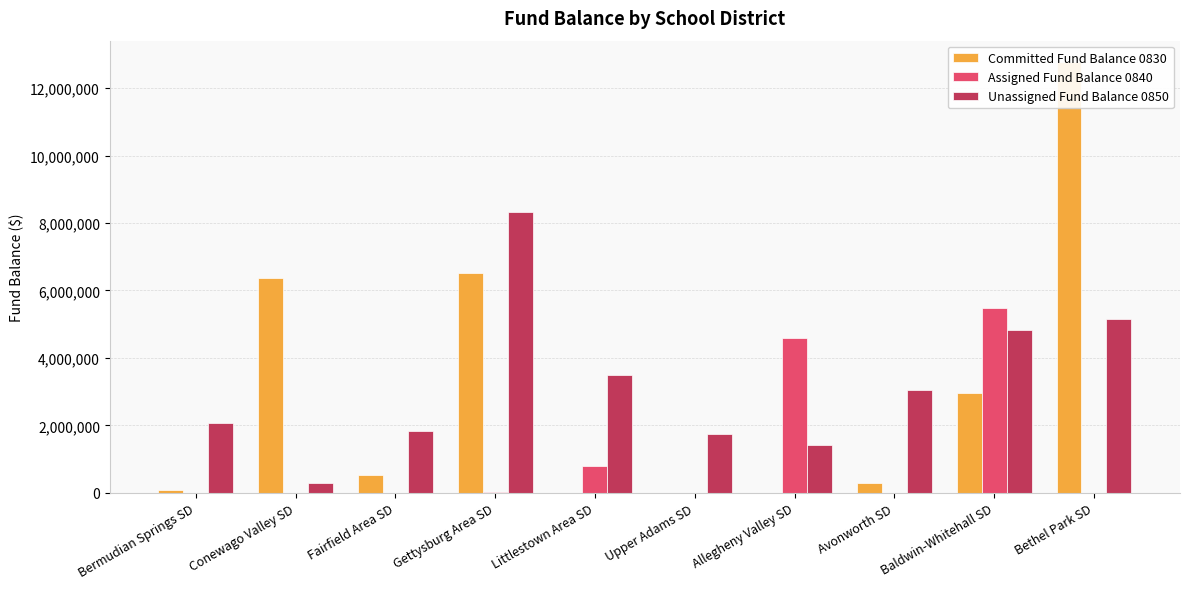

Reading left to right, list all the values displayed in this chart.

Committed Fund Balance 0830: Bermudian Springs SD=90568	Conewago Valley SD=6384118	Fairfield Area SD=539000	Gettysburg Area SD=6509227	Littlestown Area SD=0	Upper Adams SD=0	Allegheny Valley SD=0	Avonworth SD=300000	Baldwin-Whitehall SD=2958910	Bethel Park SD=12768792
Assigned Fund Balance 0840: Bermudian Springs SD=0	Conewago Valley SD=0	Fairfield Area SD=0	Gettysburg Area SD=34918	Littlestown Area SD=784433	Upper Adams SD=0	Allegheny Valley SD=4600000	Avonworth SD=0	Baldwin-Whitehall SD=5478272	Bethel Park SD=0
Unassigned Fund Balance 0850: Bermudian Springs SD=2066766	Conewago Valley SD=290525	Fairfield Area SD=1840735	Gettysburg Area SD=8331967	Littlestown Area SD=3481442	Upper Adams SD=1758044	Allegheny Valley SD=1415614	Avonworth SD=3056290	Baldwin-Whitehall SD=4831155	Bethel Park SD=5164513